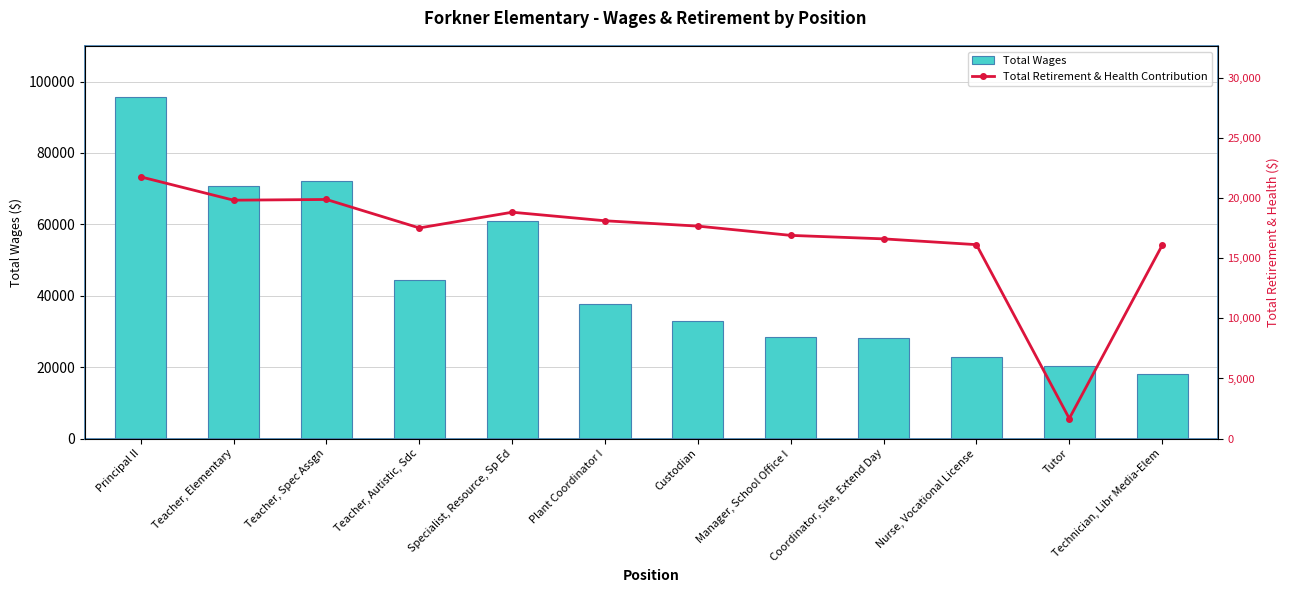

How many values in the Total Wages series are below 37603?

6